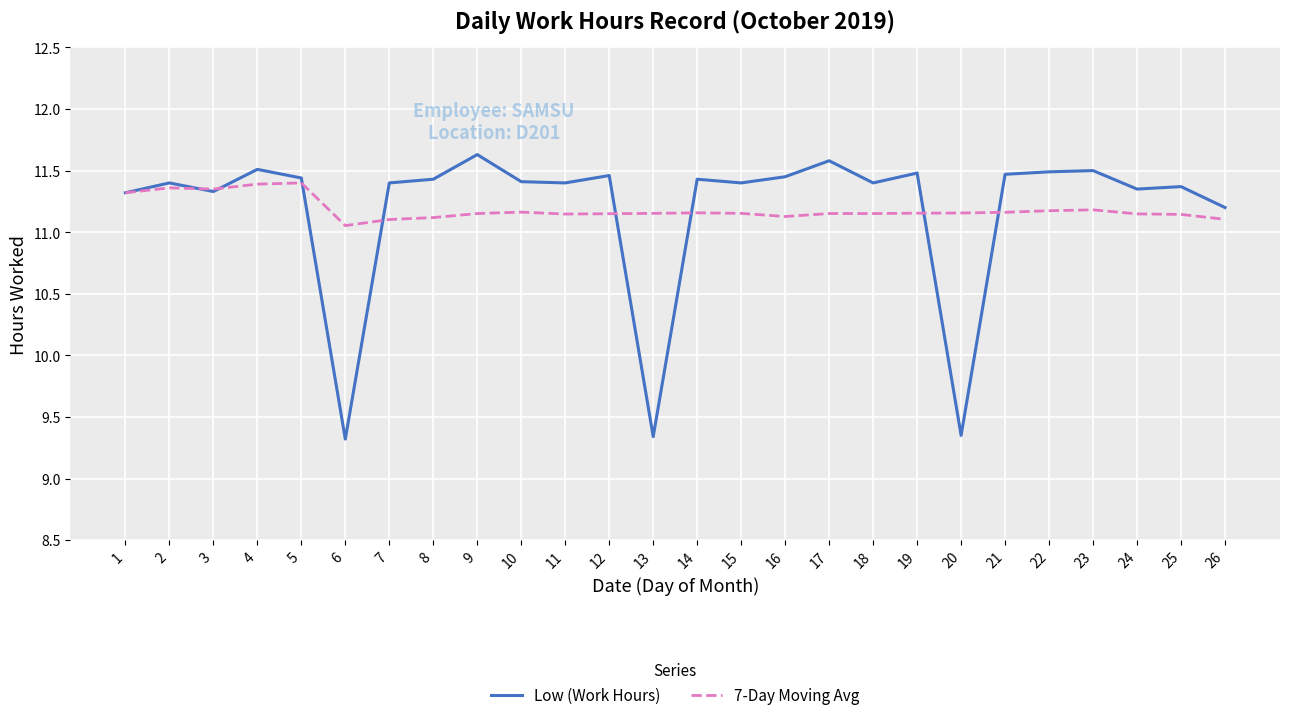

What is the total value across all series at 1?

22.6